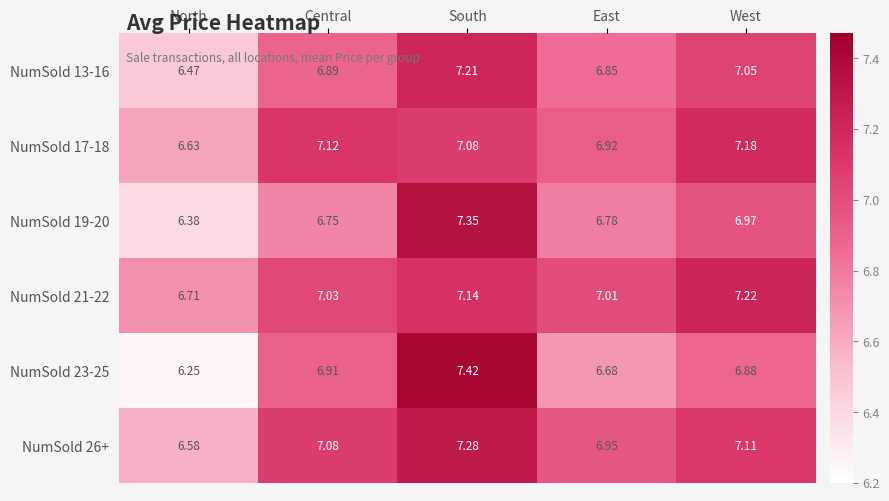

At which label is NumSold 19-20 closest to 6?

North